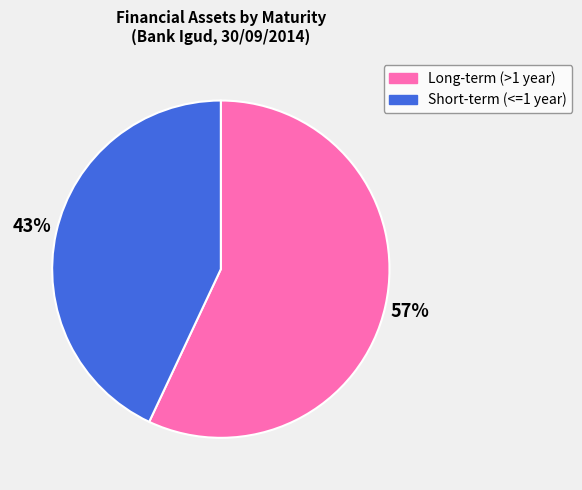

Combined, do Short-term (<=1 year) and Long-term (>1 year) account for over 50%?

Yes